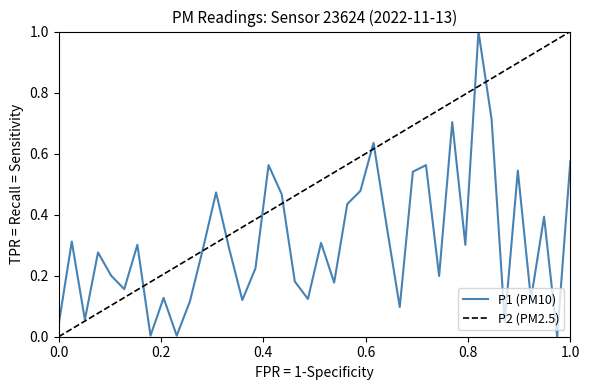

What is the maximum value for P1 (PM10)?

1.0